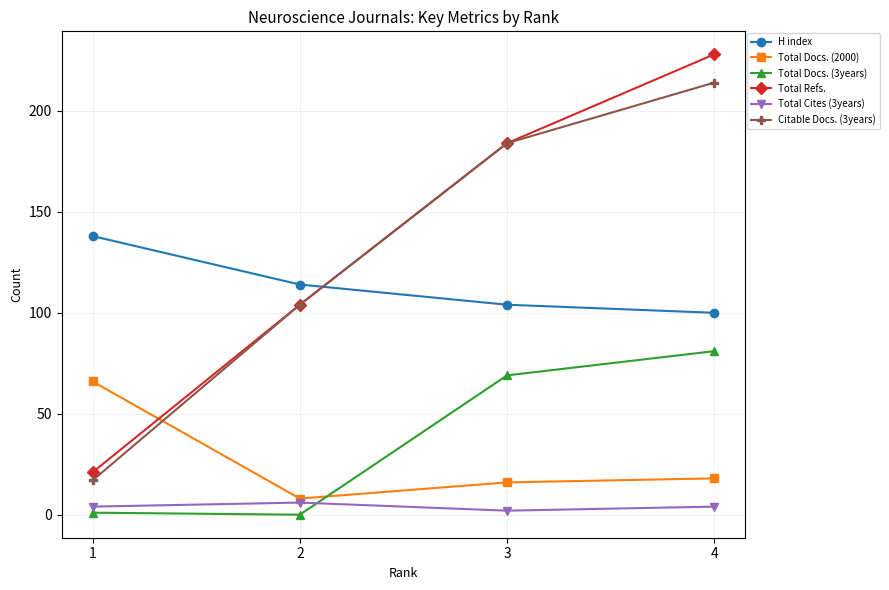

At how many categories does at least one series exceed 173?

2